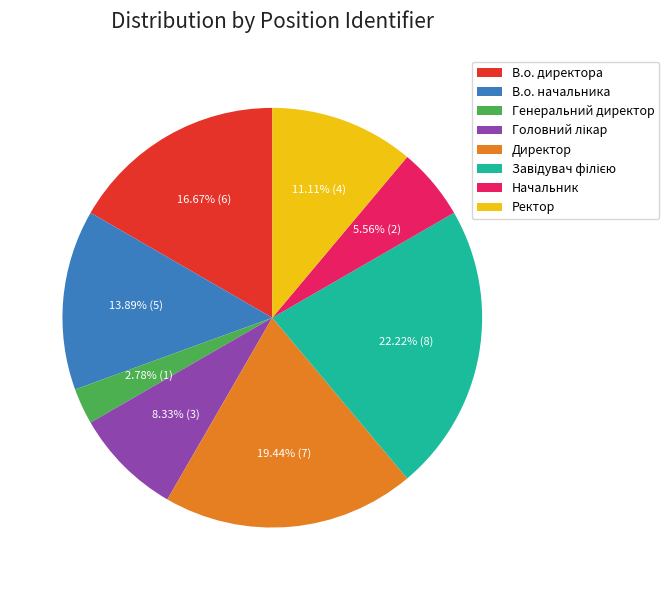

Which has a higher value, В.о. директора or Начальник?

В.о. директора